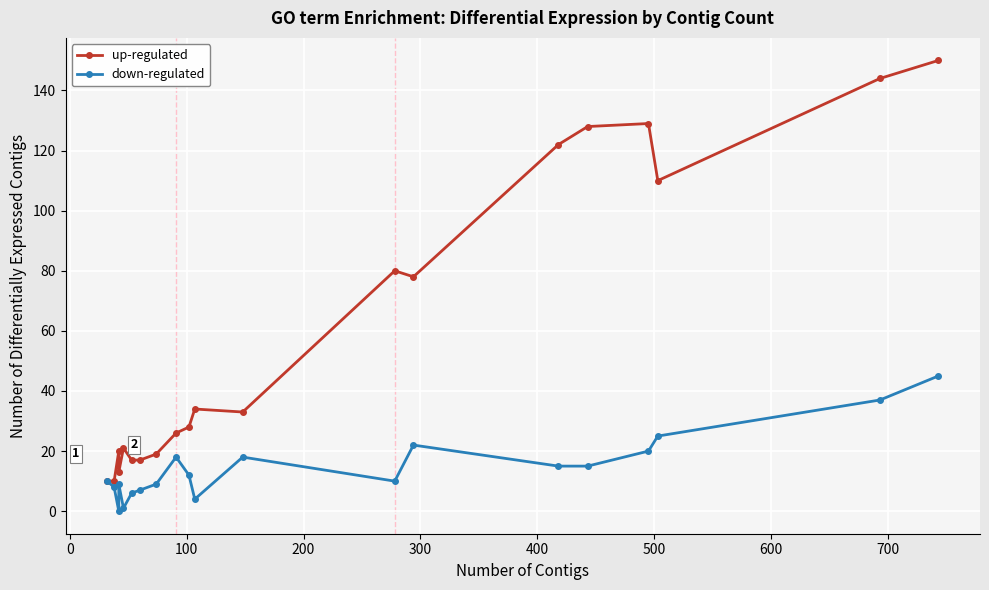

True or false: down-regulated and up-regulated cross at least once.

False